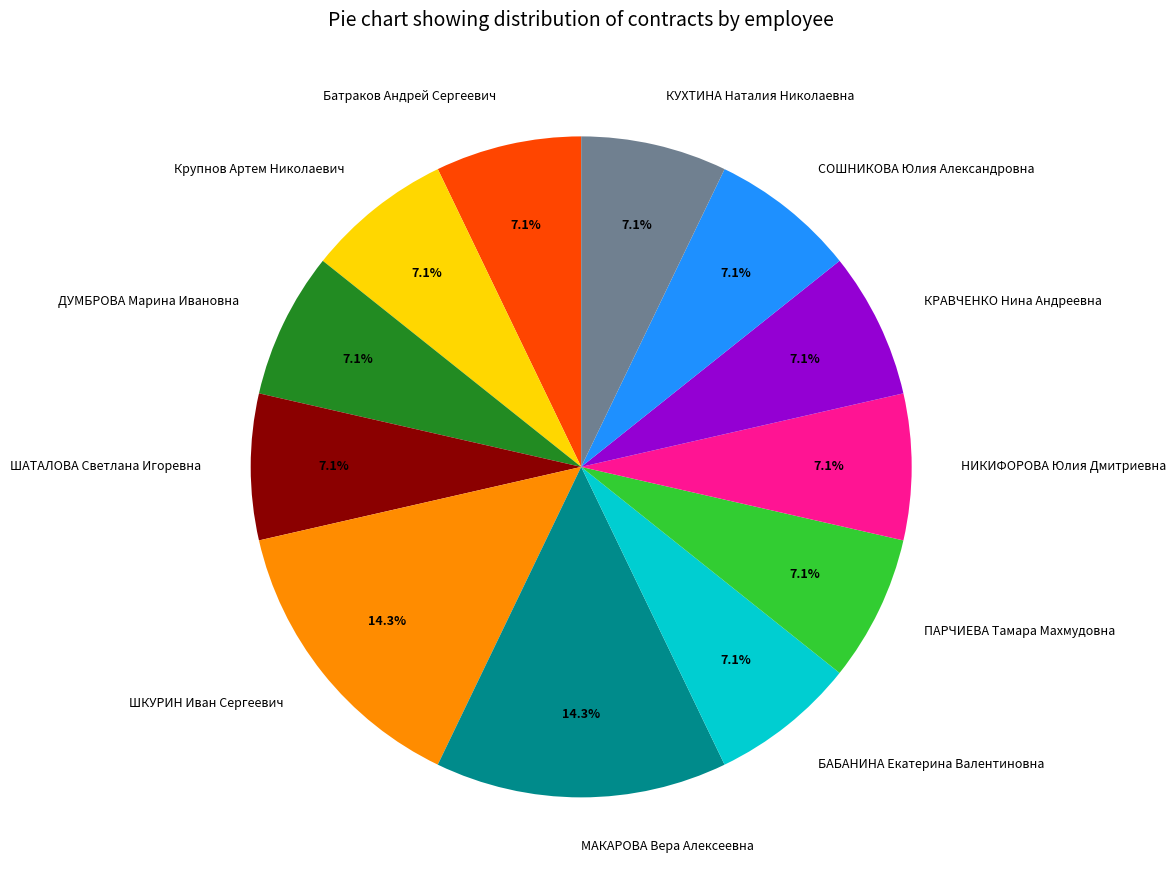

What is the ratio of the value at ШКУРИН Иван Сергеевич to the value at КРАВЧЕНКО Нина Андреевна?

2.0